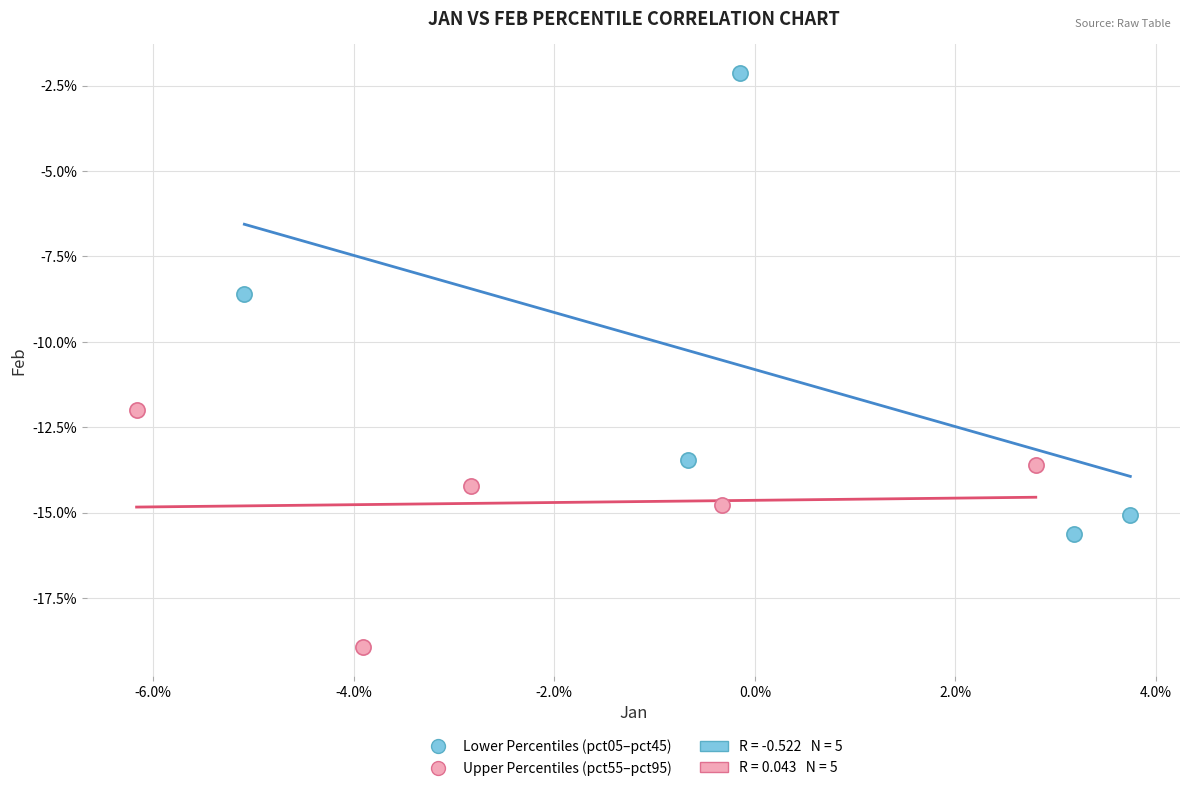

Which series contains the highest Y value?

Lower Percentiles (pct05–pct45)